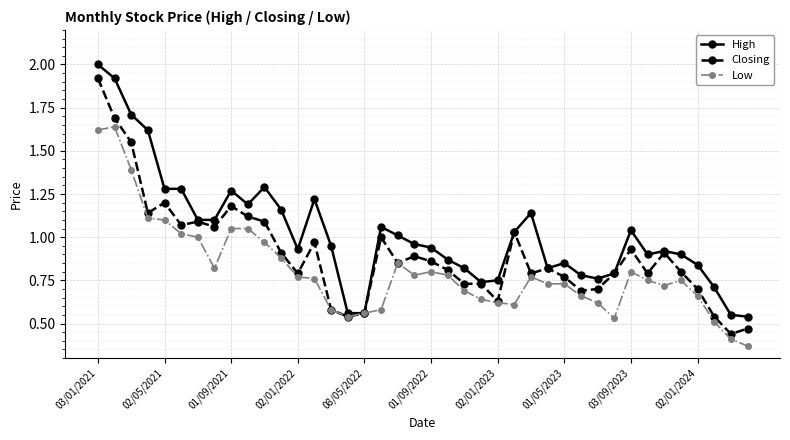

Does the chart display data point markers on the line(s)?

Yes